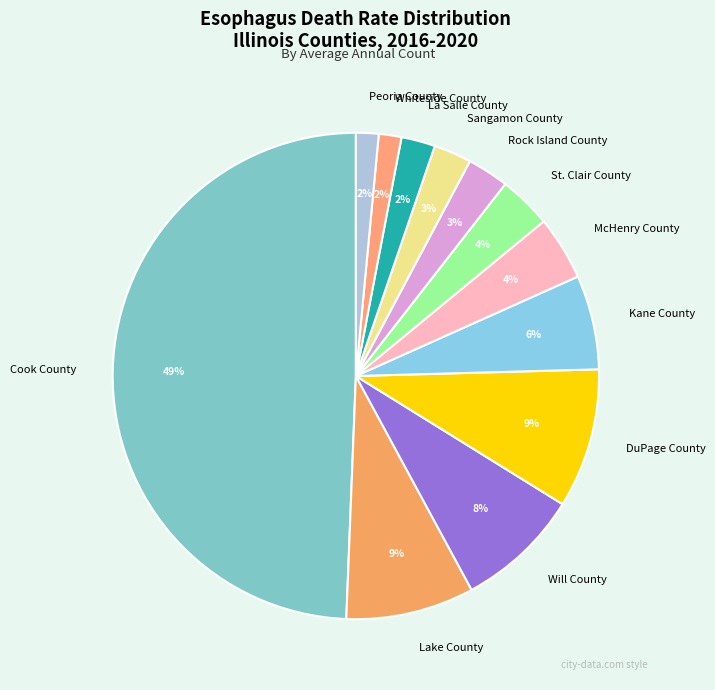

Combined, do DuPage County and Rock Island County account for over 50%?

No